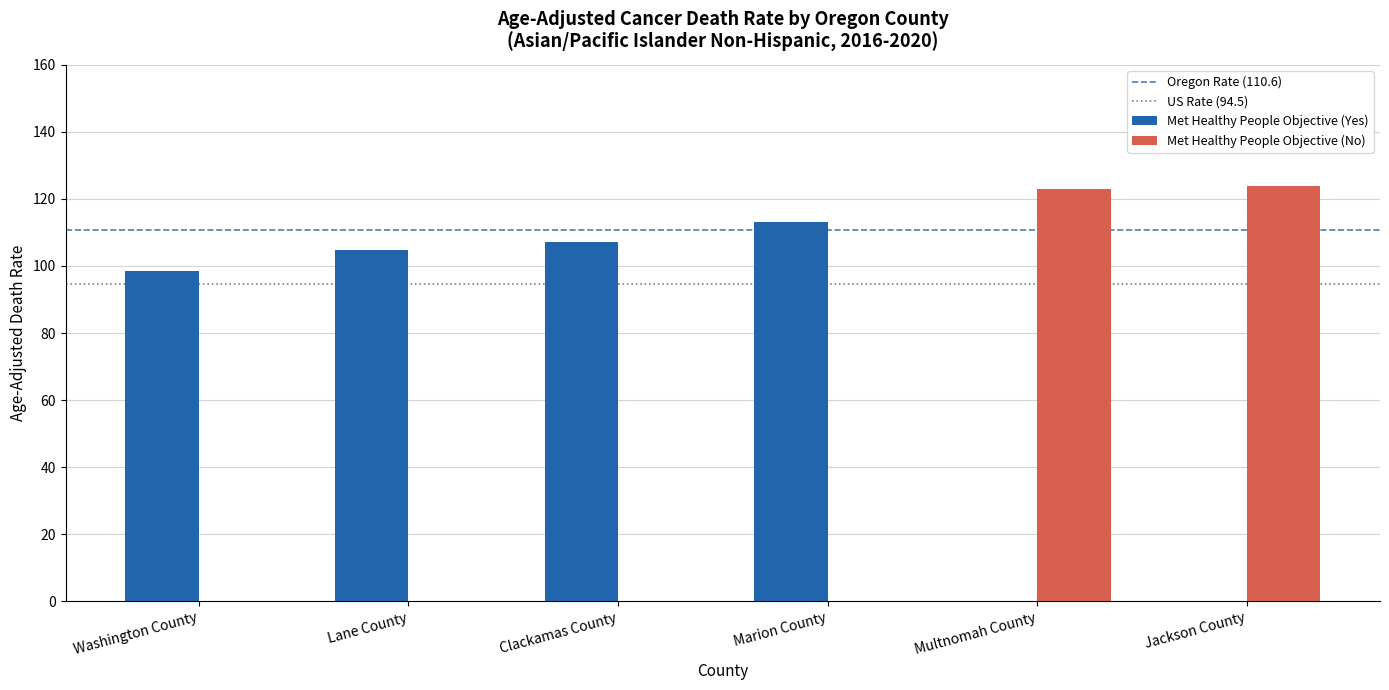

Between Marion County and Multnomah County, which series saw the biggest shift?

Met Healthy People Objective (No)